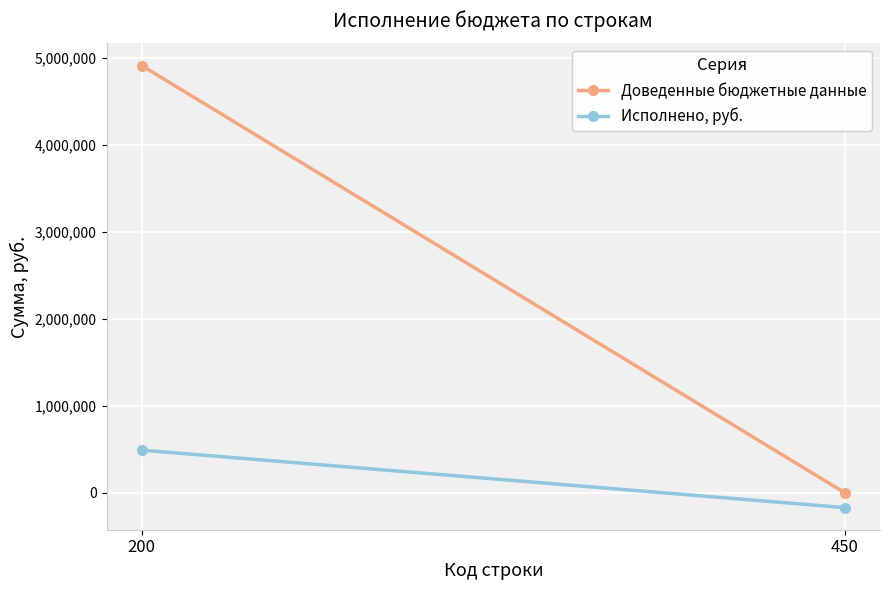

At which label does Доведенные бюджетные данные reach its peak?

200